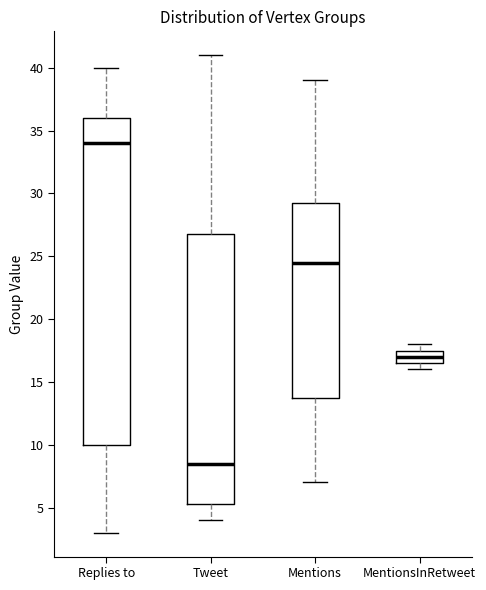

Where does the lower whisker of the box for Tweet end on the y-axis? The values are not printed on the chart, so give them approximately, as read against the axis.

4.0